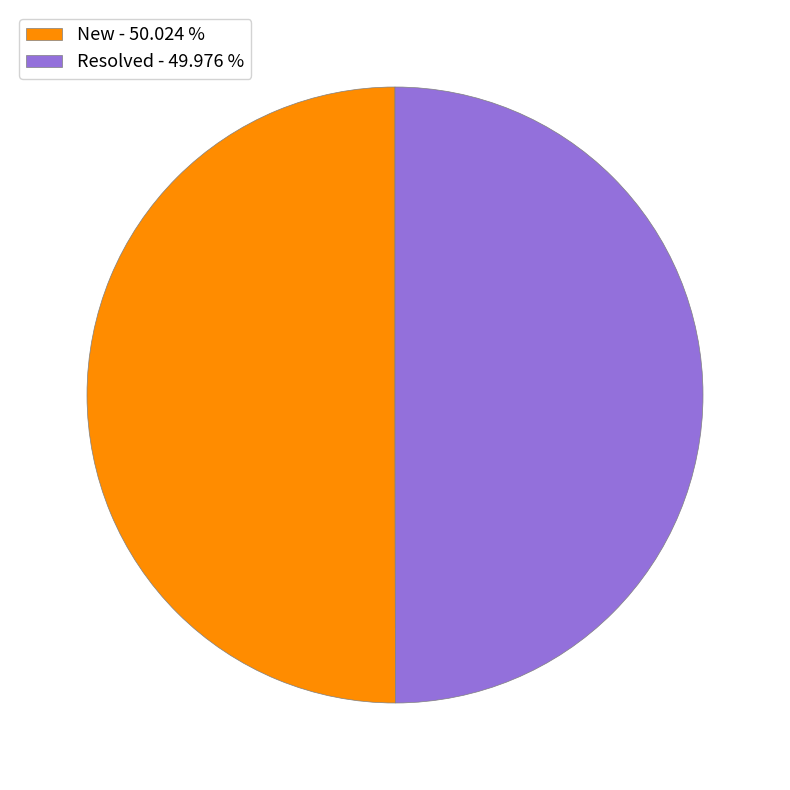

How many segments does this pie chart have?

2